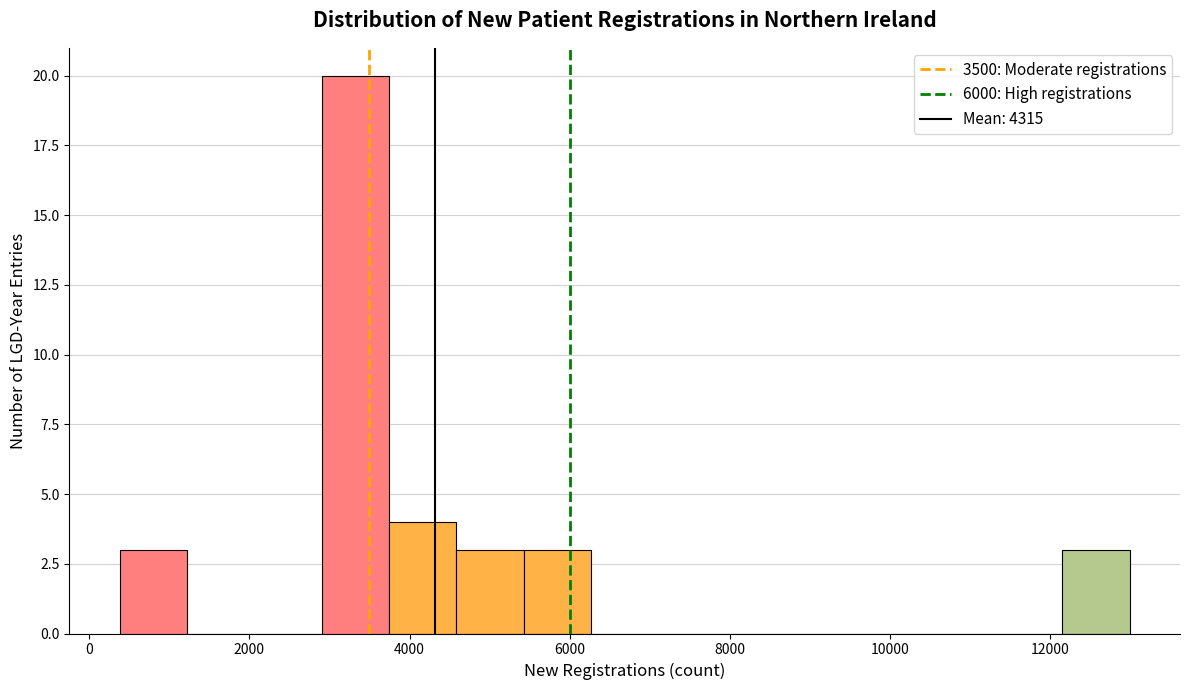

Which range on the x-axis has the tallest bar?

3000 to 3800